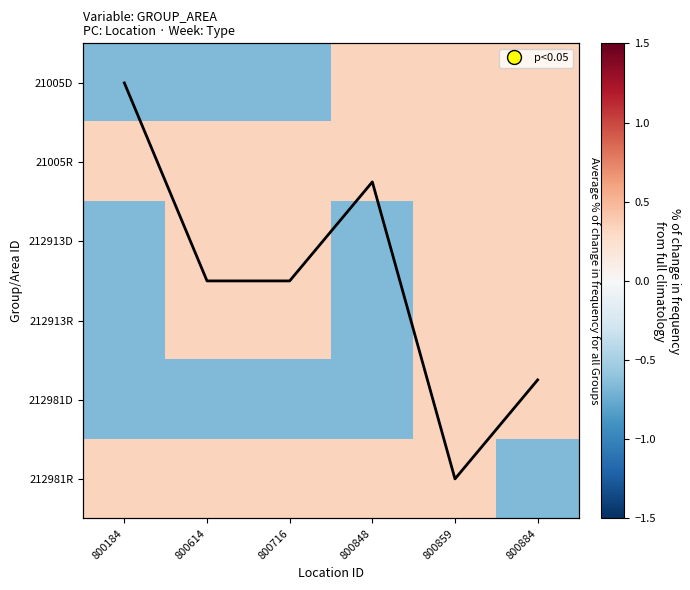

Which series has the largest total across all categories?

21005R